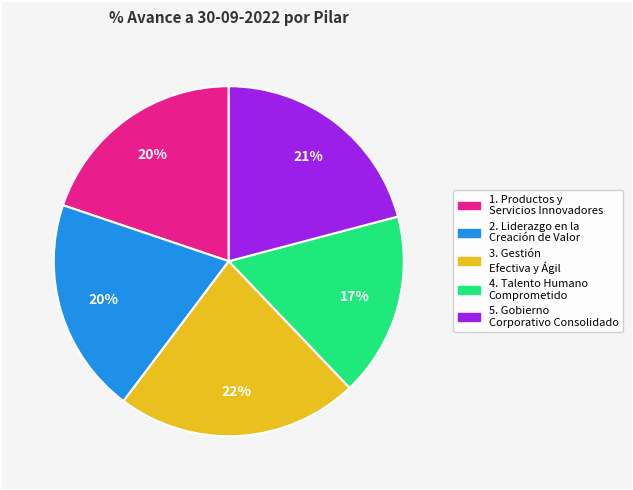

Count the number of slices in the pie.

5